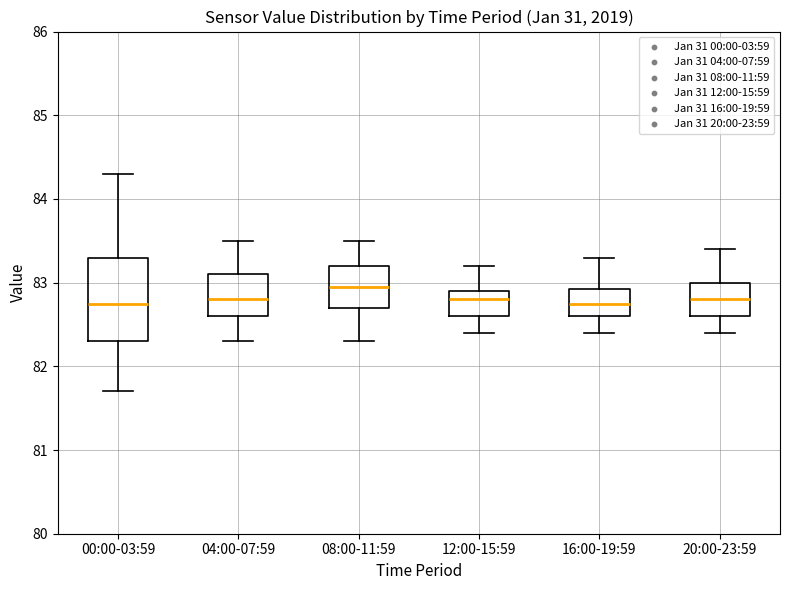

Reading left to right, read every box against the y-axis: the position of its median line, the range the box covers, and the ends of its whiskers. The values are not printed on the chart, so give them approximately, as read against the axis.

00:00-03:59: median 82.8, box 82.3 to 83.3, whiskers 81.7 to 84.3
04:00-07:59: median 82.8, box 82.6 to 83.1, whiskers 82.3 to 83.5
08:00-11:59: median 83.0, box 82.7 to 83.2, whiskers 82.3 to 83.5
12:00-15:59: median 82.8, box 82.6 to 82.9, whiskers 82.4 to 83.2
16:00-19:59: median 82.8, box 82.6 to 82.9, whiskers 82.4 to 83.3
20:00-23:59: median 82.8, box 82.6 to 83.0, whiskers 82.4 to 83.4